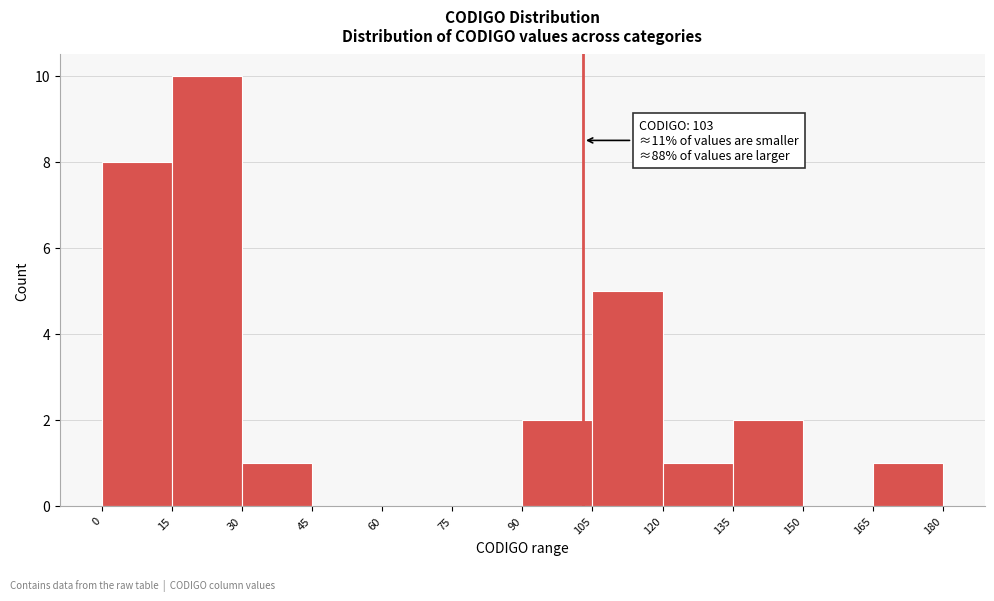

Which range on the x-axis has the tallest bar?

15 to 30